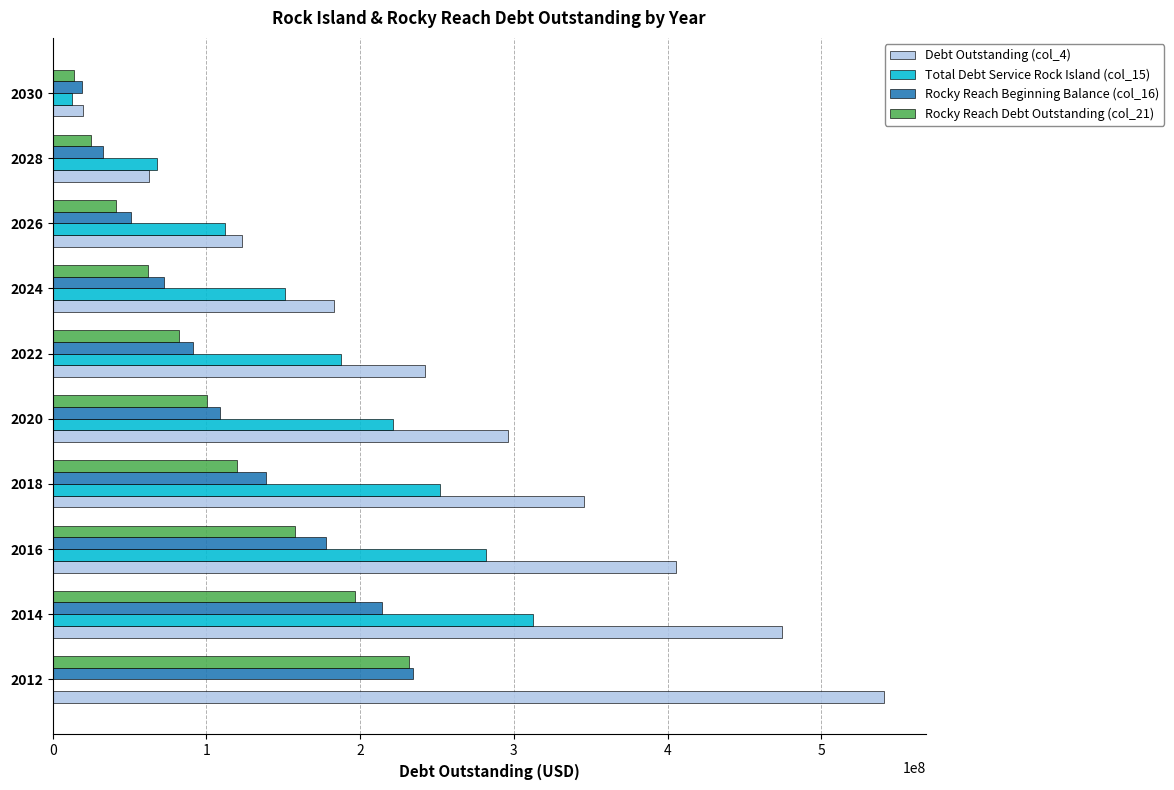

What is the greatest value displayed?

540943234.7